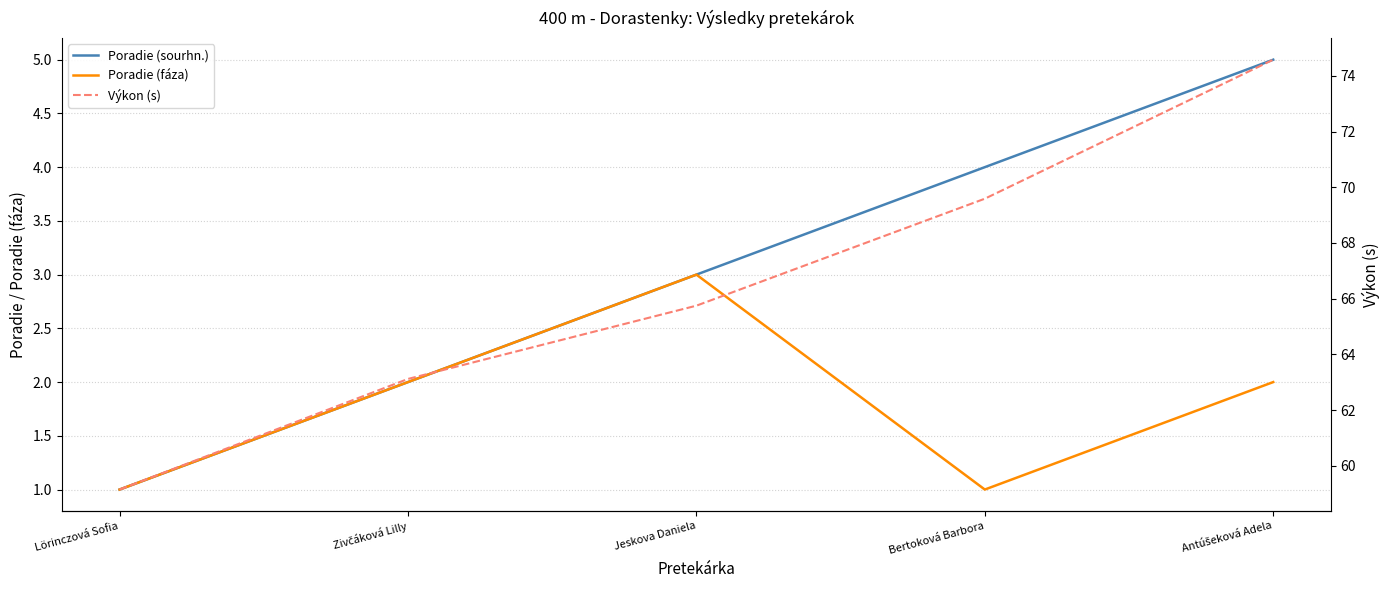

Between Zivčáková Lilly and Bertoková Barbora, which is larger?

Bertoková Barbora